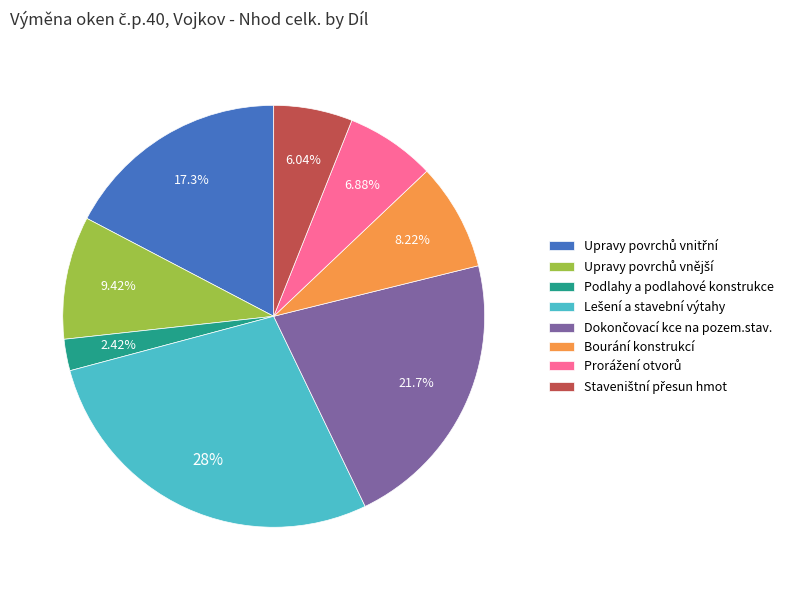

Is there a majority slice in this chart?

No